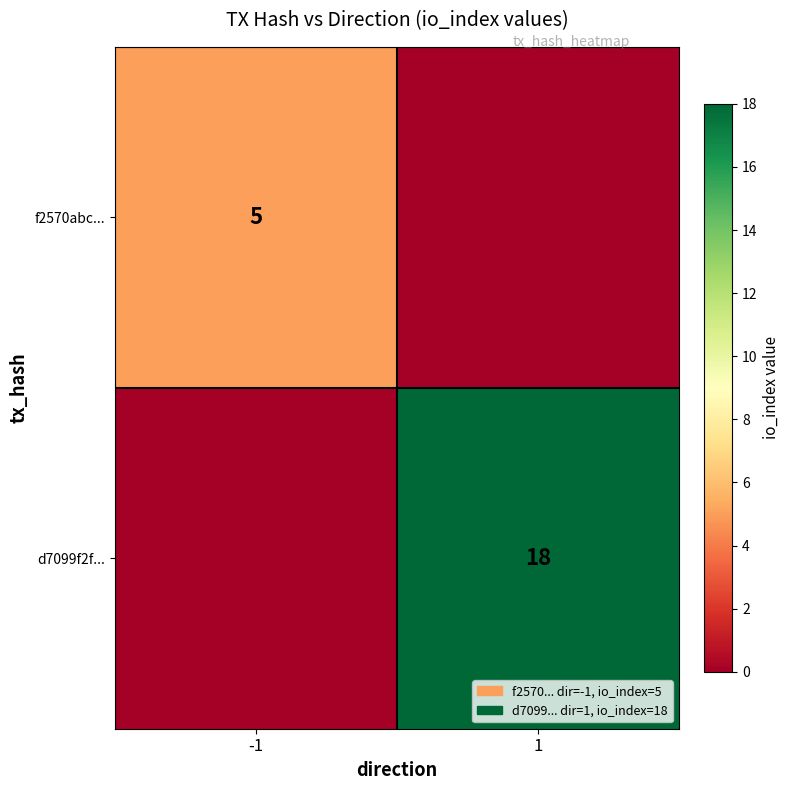

The f2570abc... series shows 5 at -1. True or false?

True